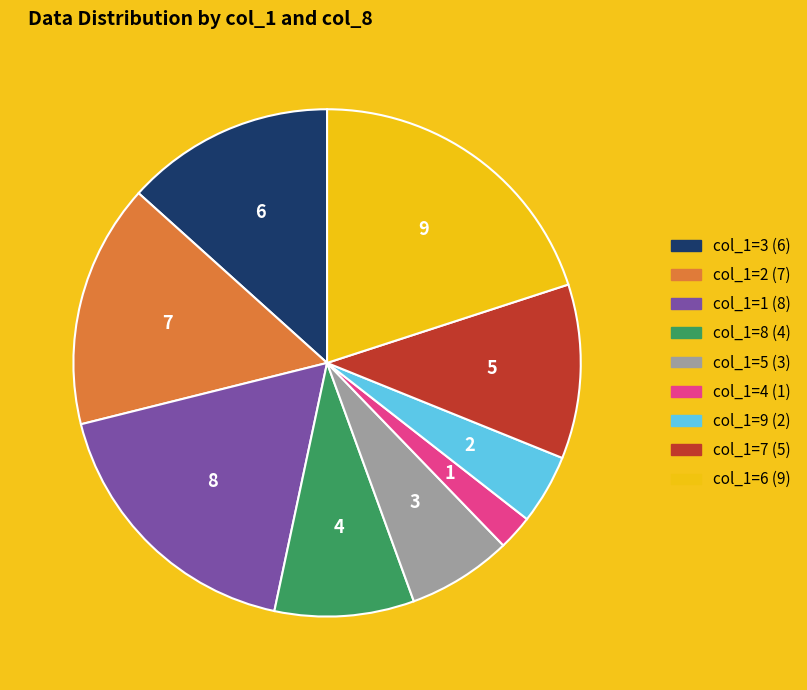

Is the sum of col_1=2 and col_1=4 greater than half?

No